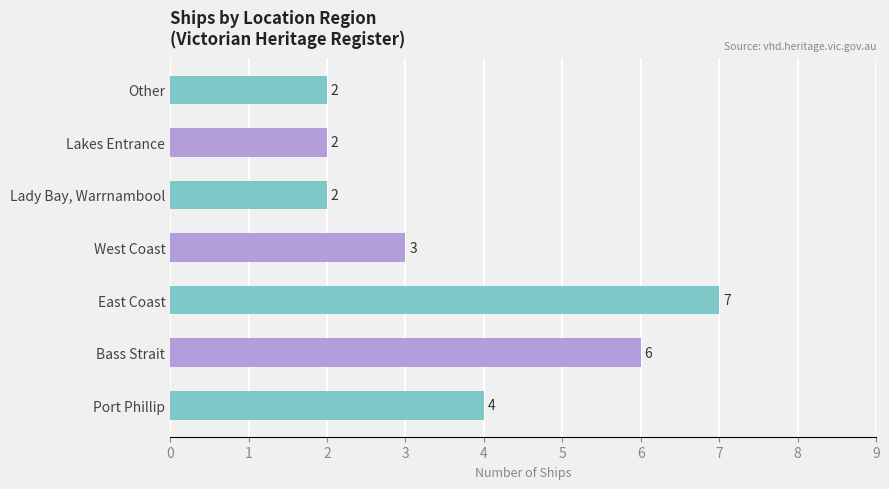

What is the change in value from East Coast to West Coast?

-4